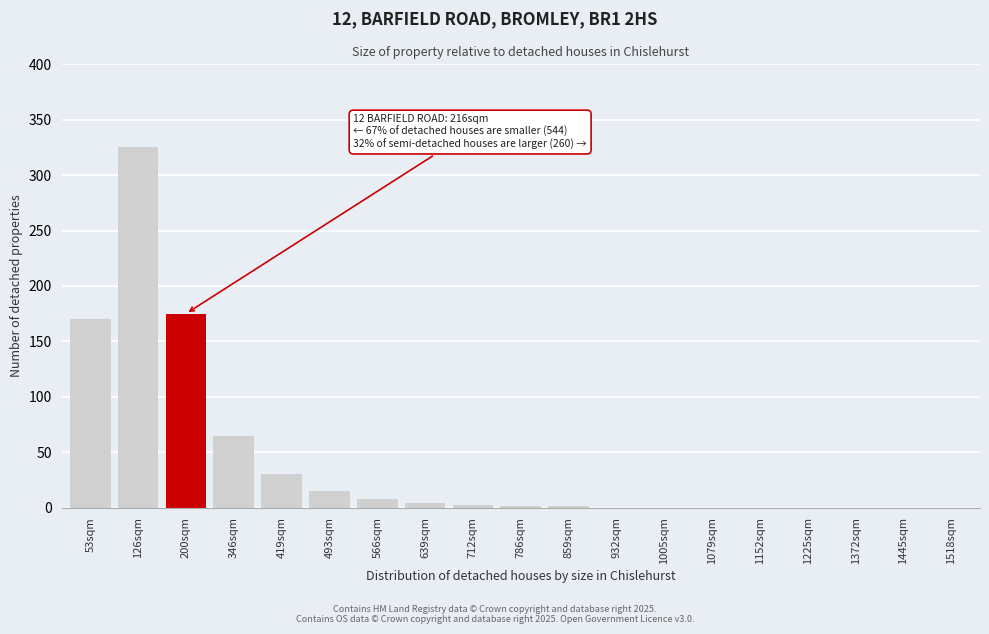

What is the sum of all values?

796